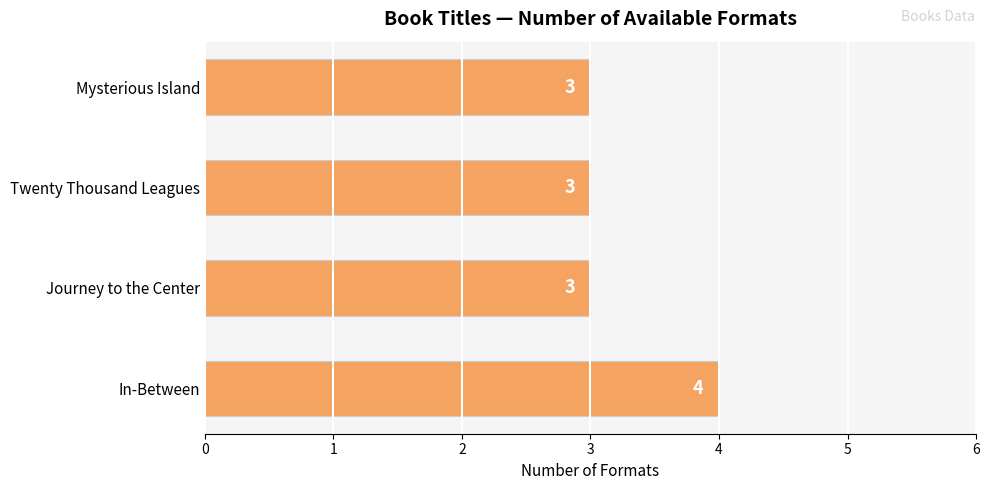

Count the values in the range 3 to 4.

4